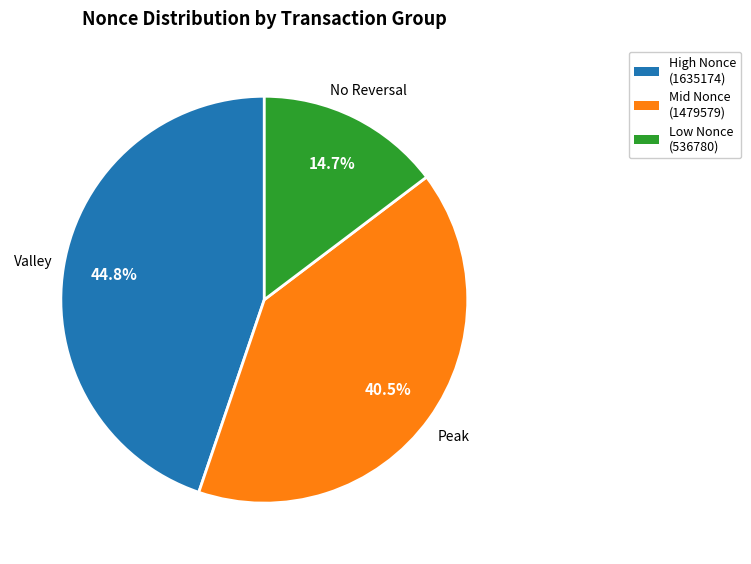

To the nearest percent, what is the difference between the largest and smallest slice percentages?

30%